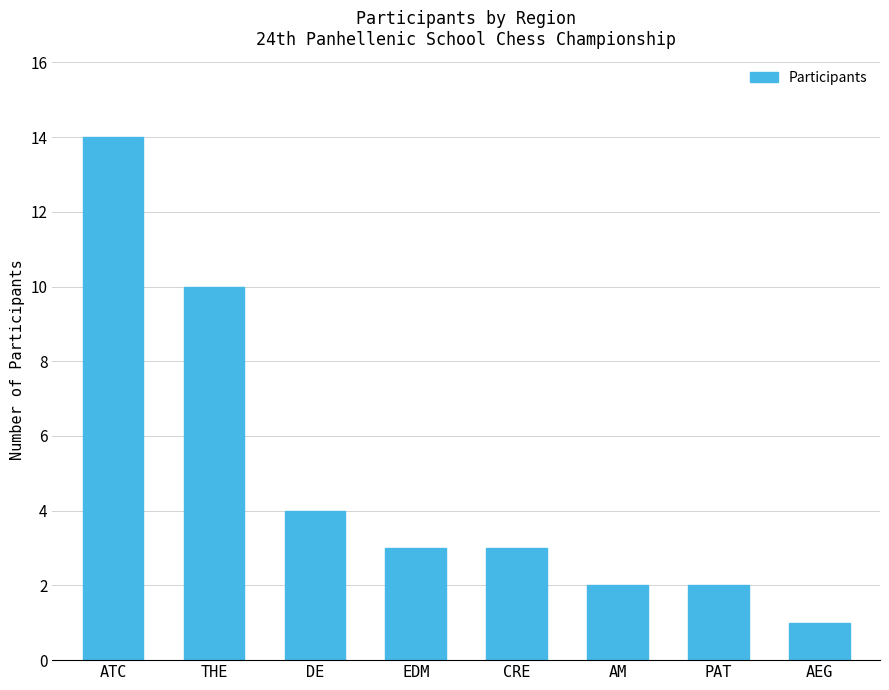

What is the average value?

5